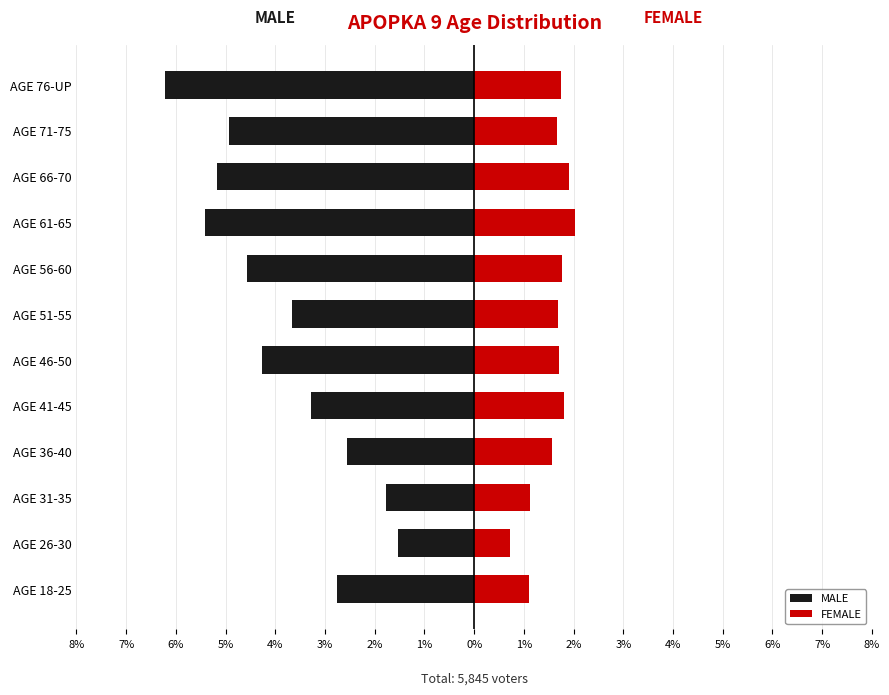

Reading left to right, extract all data points from this chart.

MALE: -2.8	-1.5	-1.8	-2.6	-3.3	-4.3	-3.7	-4.6	-5.4	-5.2	-4.9	-6.2
FEMALE: 1.1	0.7	1.1	1.6	1.8	1.7	1.7	1.8	2.0	1.9	1.7	1.7